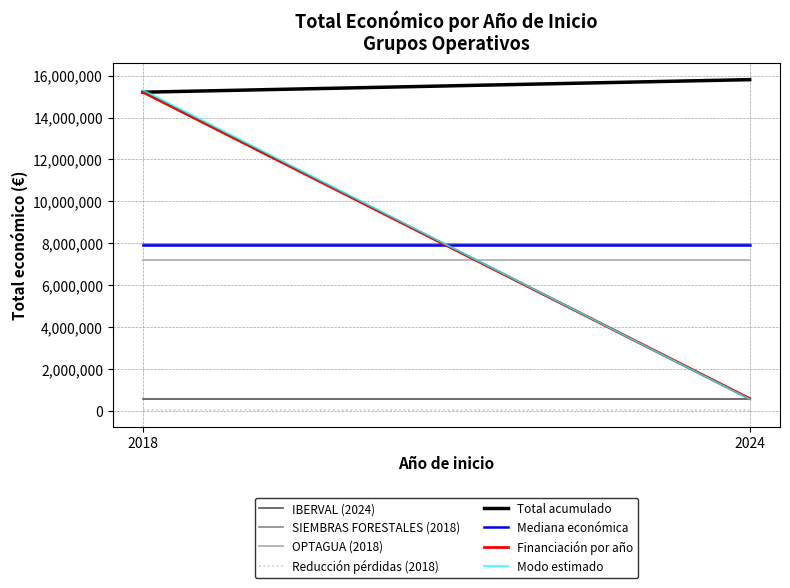

Which has a higher value, 2018 or 2018?

2018